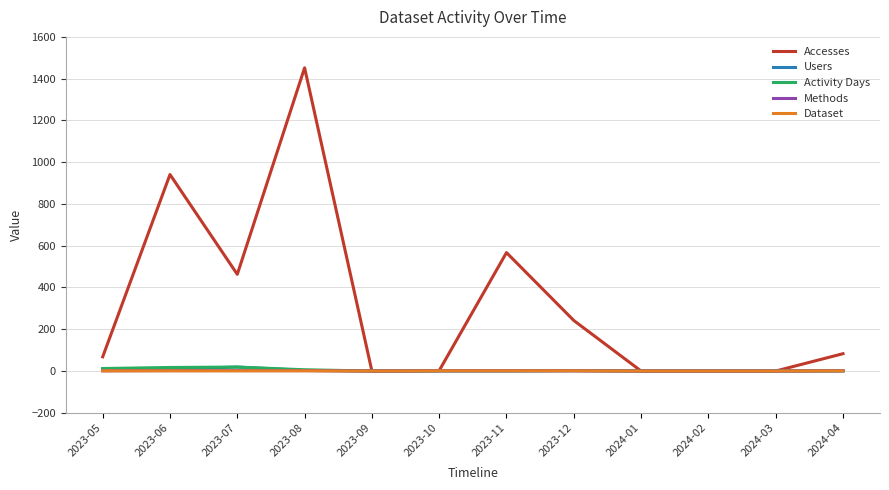

Which category has the highest value across all series?

2023-08